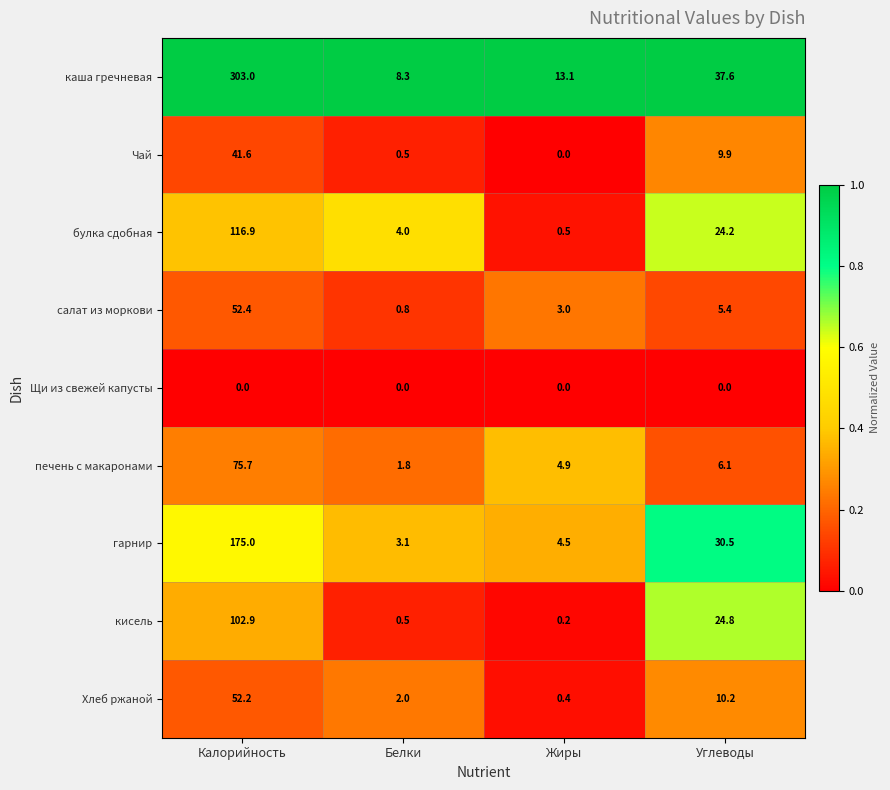

What is the difference between the кисель values at Углеводы and Белки?

24.3